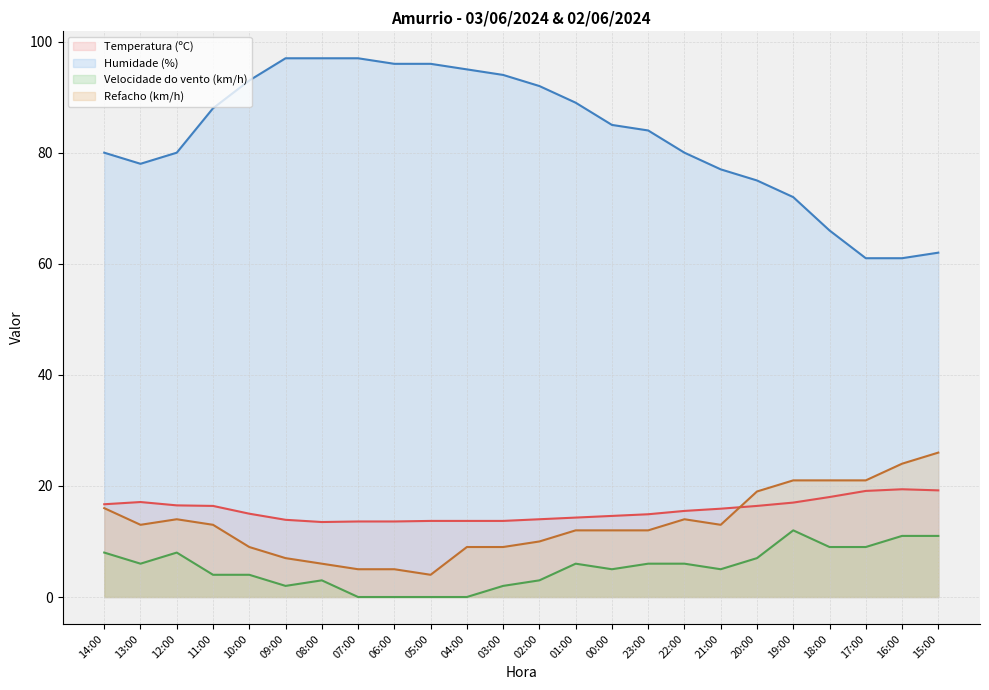

Rank the series at 04:00 from highest to lowest value.

Humidade (%), Temperatura (ºC), Refacho (km/h), Velocidade do vento (km/h)